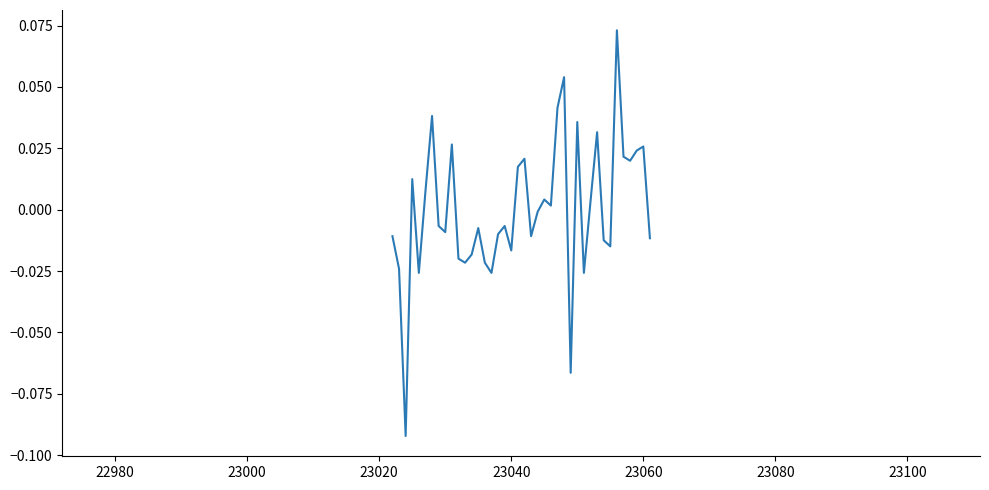

How many interior local valleys (lower than both neighbors) does the data have?

12